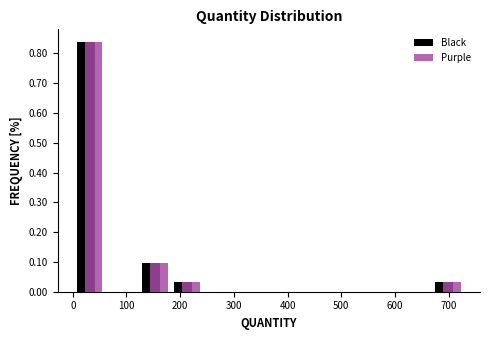

Reading left to right, list every range on the x-axis with the height of the bar of each series over it. Neither the bar edges nor the heights are printed on the chart, so give them approximately, as read against the axes.

0 to 60: Black=0.84	Purple=0.84
60 to 120: Black=0	Purple=0
120 to 180: Black=0.10	Purple=0.10
180 to 240: Black=0.03	Purple=0.03
240 to 300: Black=0	Purple=0
300 to 370: Black=0	Purple=0
370 to 430: Black=0	Purple=0
430 to 490: Black=0	Purple=0
490 to 550: Black=0	Purple=0
550 to 610: Black=0	Purple=0
610 to 670: Black=0	Purple=0
670 to 730: Black=0.03	Purple=0.03